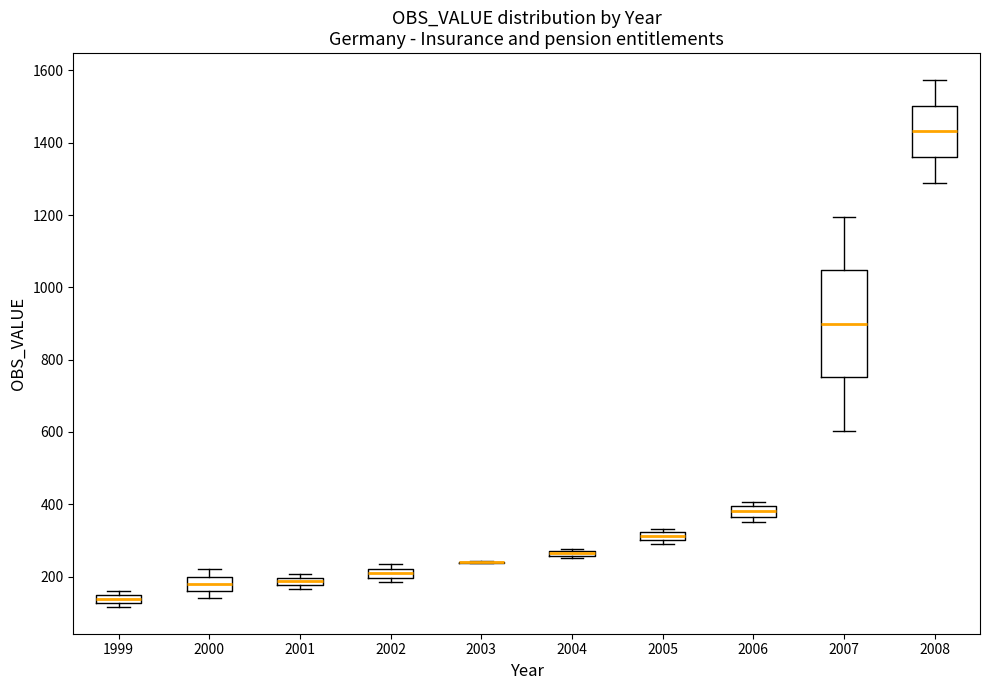

Where does the lower whisker of the box at x = 2007 end on the y-axis? The values are not printed on the chart, so give them approximately, as read against the axis.

600